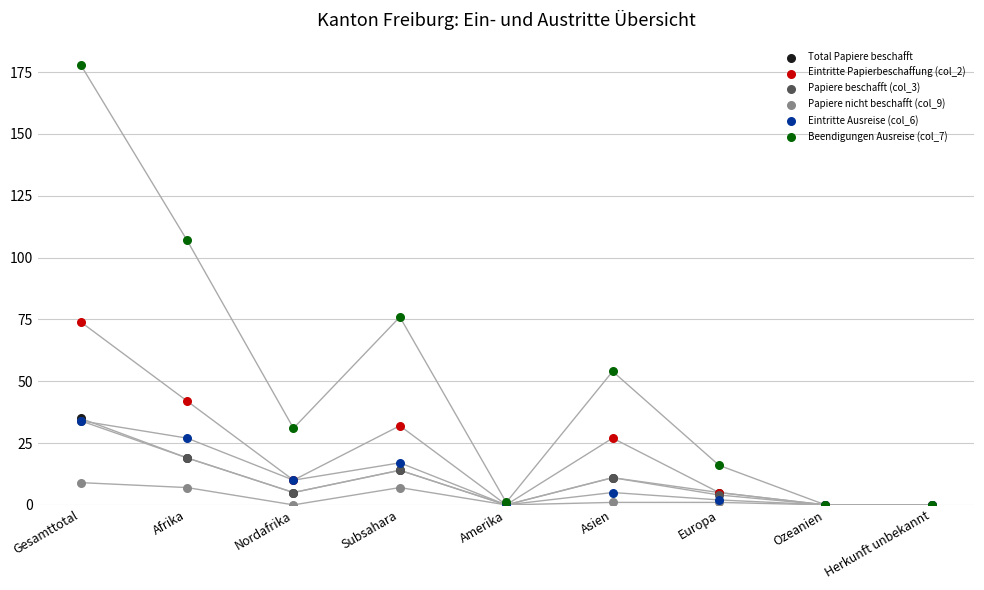

Which series has the largest Y range (max minus min)?

Beendigungen Ausreise (col_7)